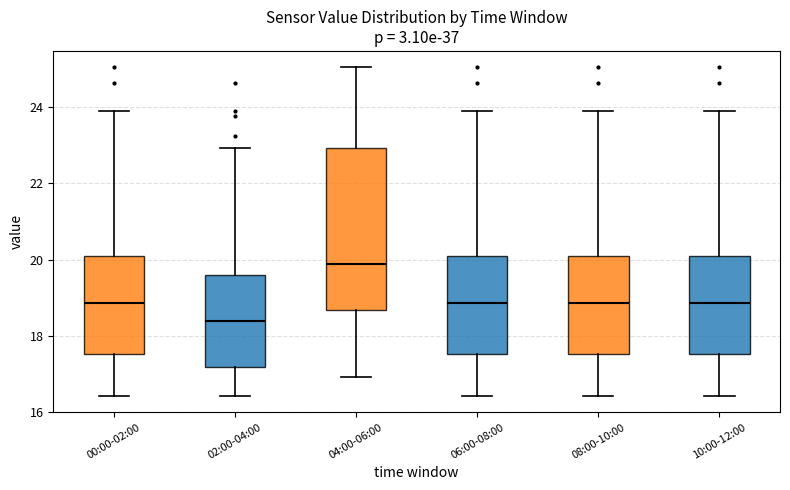

Reading left to right, transcribe this box plot: for each box, give where its median line is, the range the box spans, and where its two whiskers end, as read against the y-axis. The values are not printed on the chart, so give them approximately, as read against the axis.

00:00-02:00: median 18.8, box 17.6 to 20.0, whiskers 16.4 to 24.0
02:00-04:00: median 18.4, box 17.2 to 19.6, whiskers 16.4 to 23.0
04:00-06:00: median 19.8, box 18.6 to 23.0, whiskers 17.0 to 25.0
06:00-08:00: median 18.8, box 17.6 to 20.0, whiskers 16.4 to 24.0
08:00-10:00: median 18.8, box 17.6 to 20.0, whiskers 16.4 to 24.0
10:00-12:00: median 18.8, box 17.6 to 20.0, whiskers 16.4 to 24.0